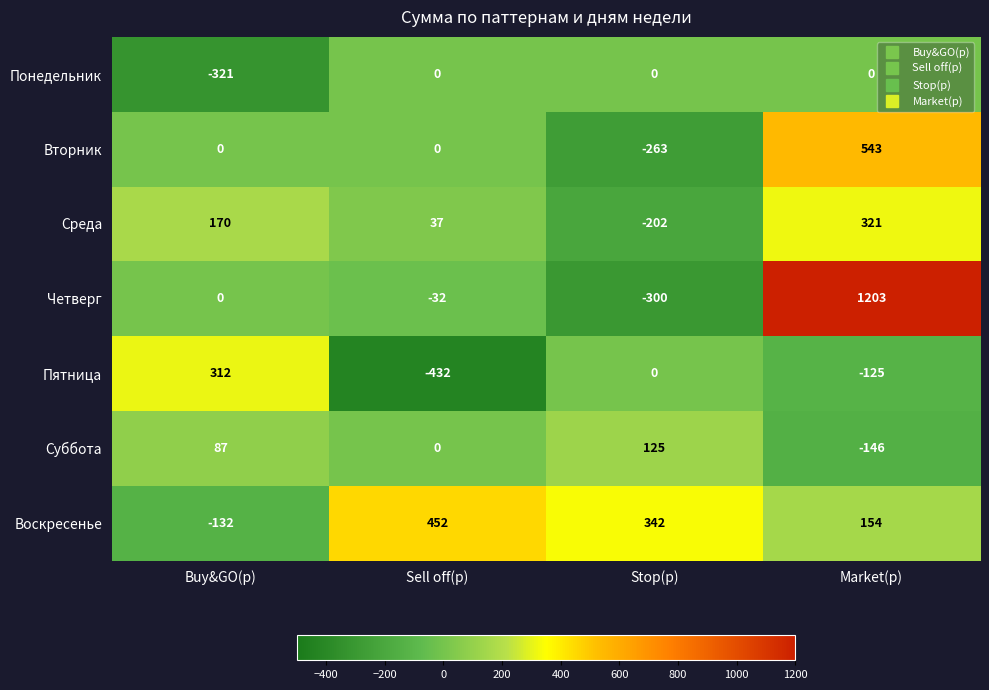

Reading left to right, extract all data points from this chart.

Понедельник: -321	0	0	0
Вторник: 0	0	-263	543
Среда: 170	37	-202	321
Четверг: 0	-32	-300	1203
Пятница: 312	-432	0	-125
Суббота: 87	0	125	-146
Воскресенье: -132	452	342	154